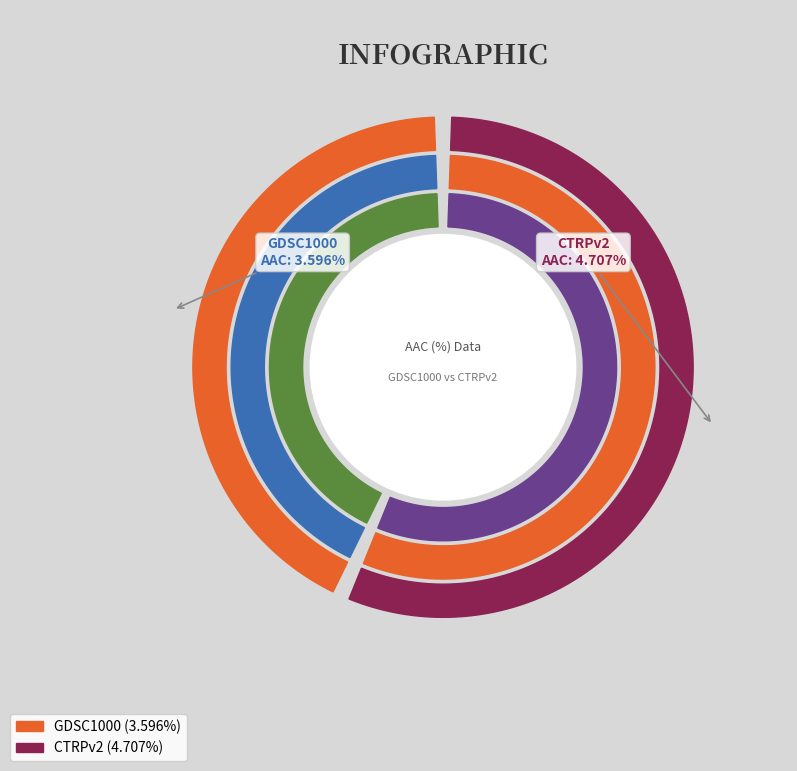

Do CTRPv2 and GDSC1000 together represent more than half of the pie?

Yes